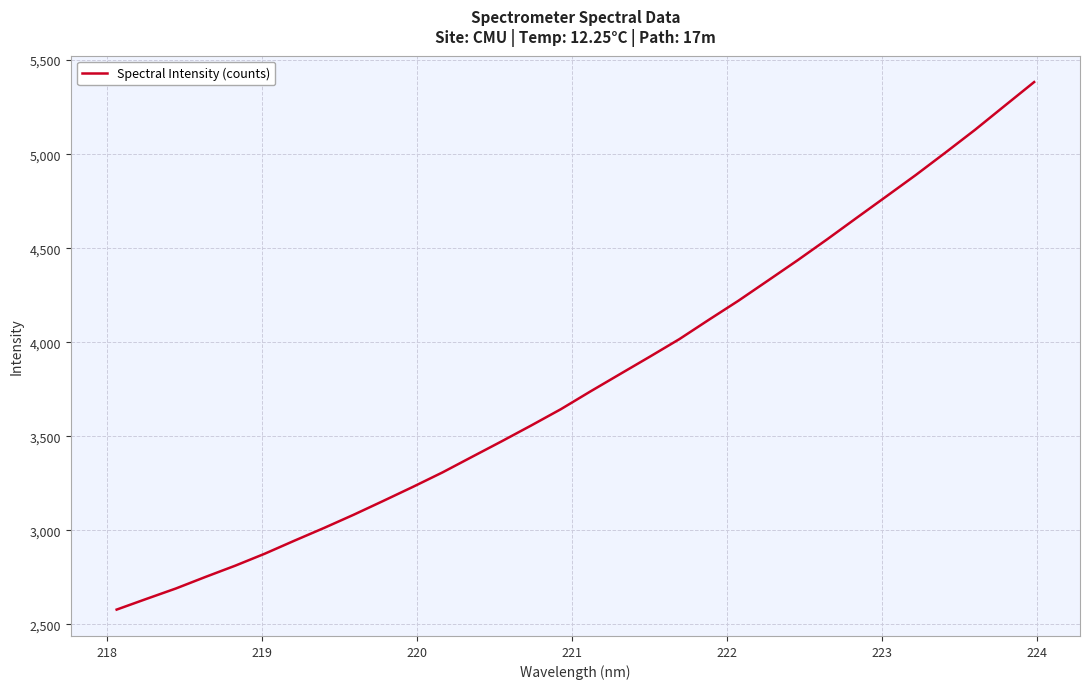

What is the difference between the maximum and minimum values?

2805.2